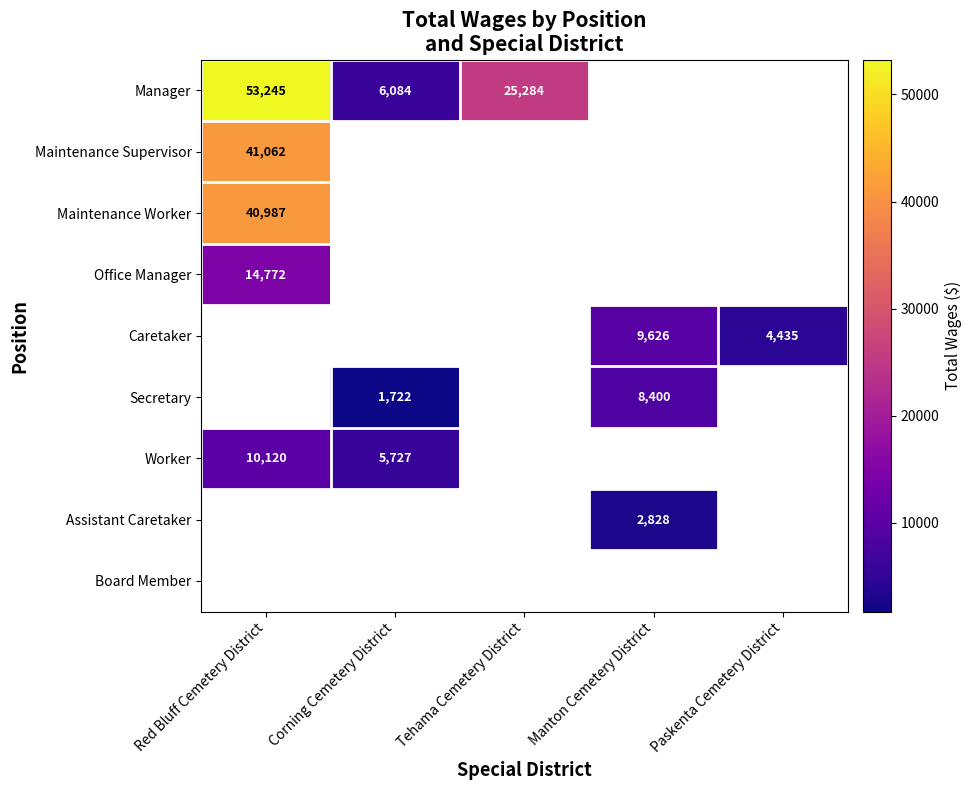

Is it true that Assistant Caretaker equals 5042 at Manton Cemetery District?

False